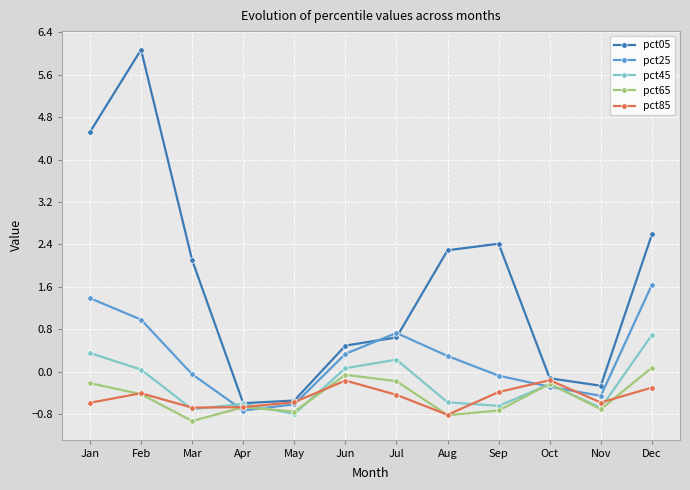

In pct05, how many points are higher than both neighbors (excluding endpoints)?

2